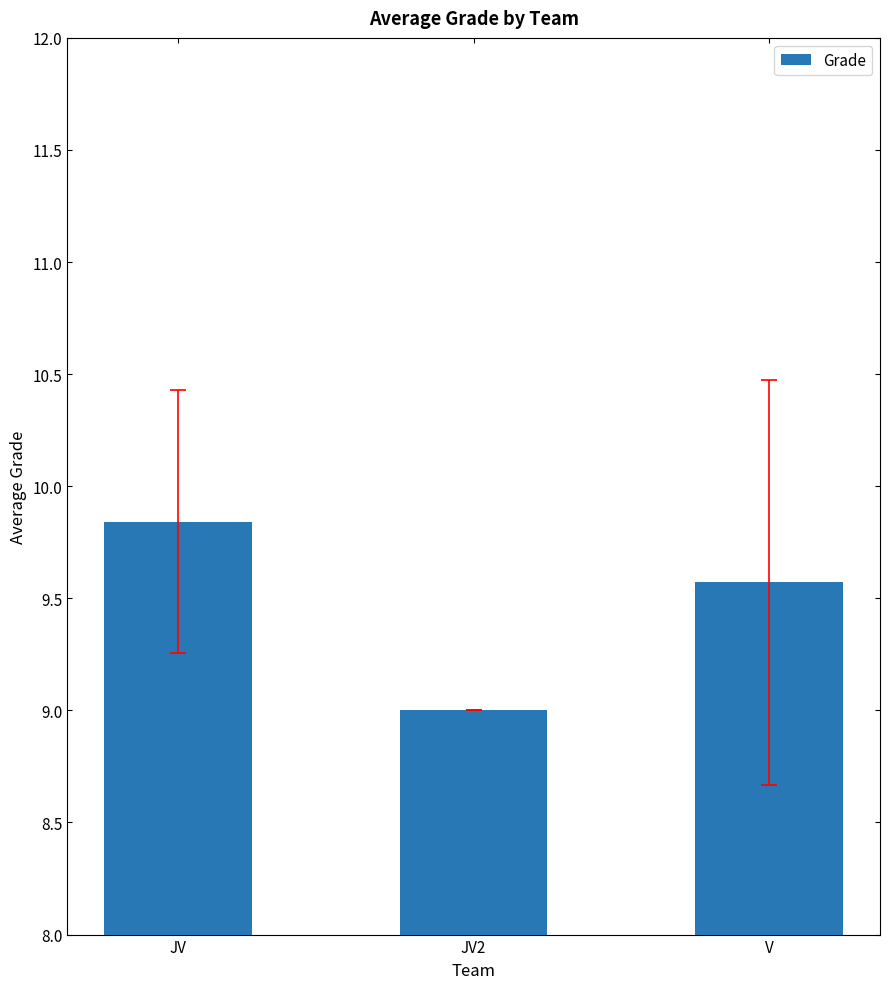

At which label is the value closest to 9?

JV2